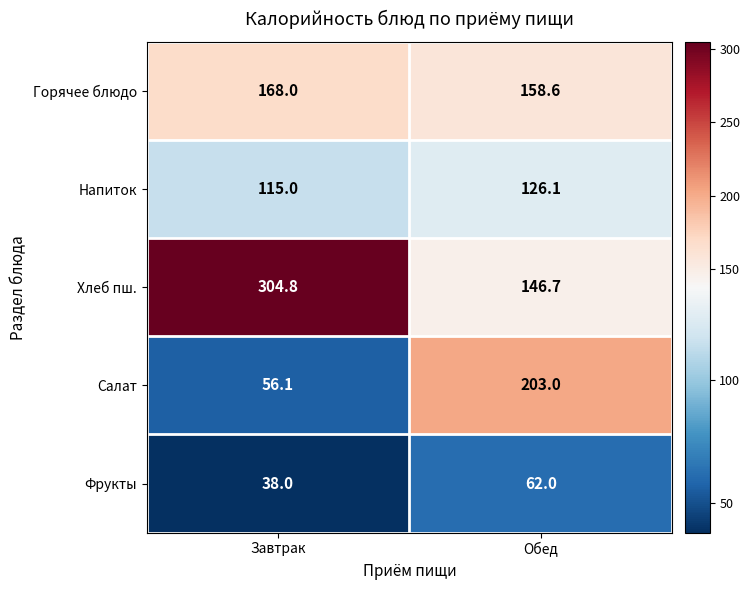

Reading left to right, what are all the values shown in this chart?

Горячее блюдо: Завтрак=168.0	Обед=158.6
Напиток: Завтрак=115.0	Обед=126.1
Хлеб пш.: Завтрак=304.8	Обед=146.7
Салат: Завтрак=56.1	Обед=203.0
Фрукты: Завтрак=38.0	Обед=62.0